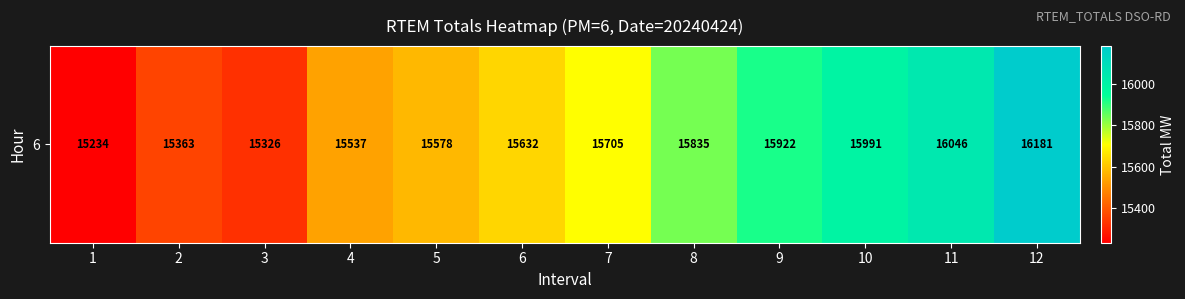

At which label is the value closest to 15707?

7